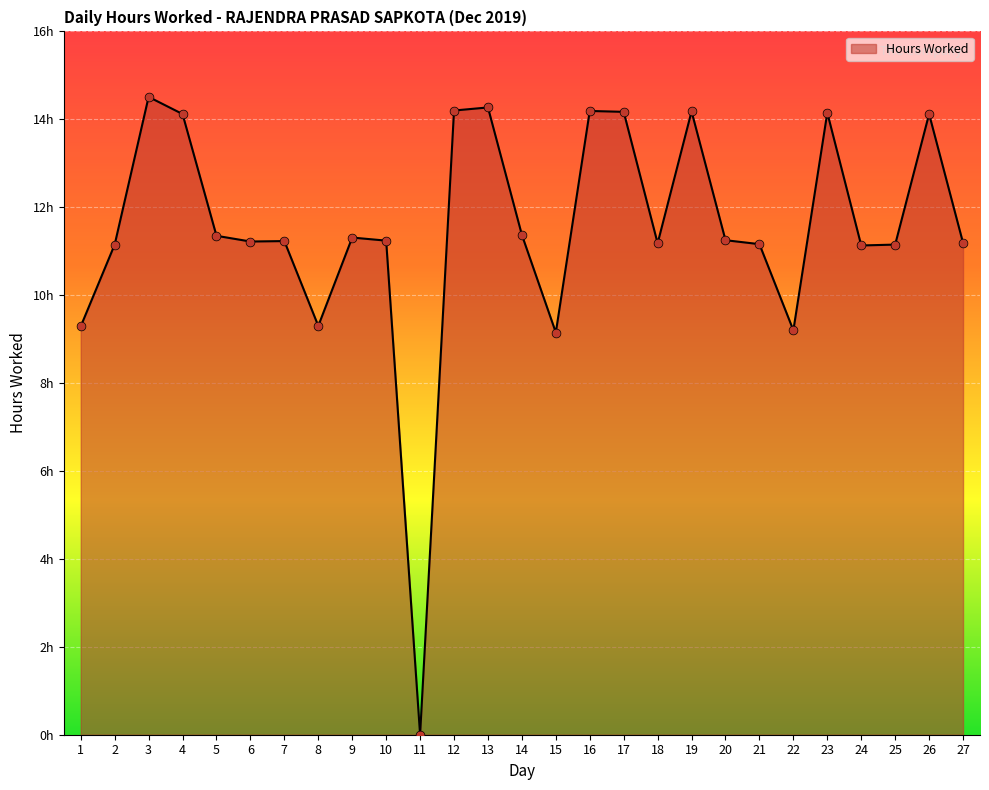

What is the ratio of the value at 9 to the value at 14?

1.0